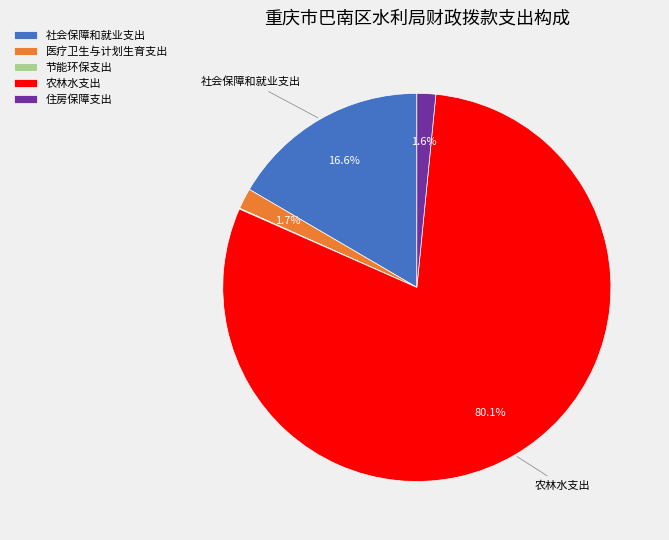

What is the majority slice?

农林水支出